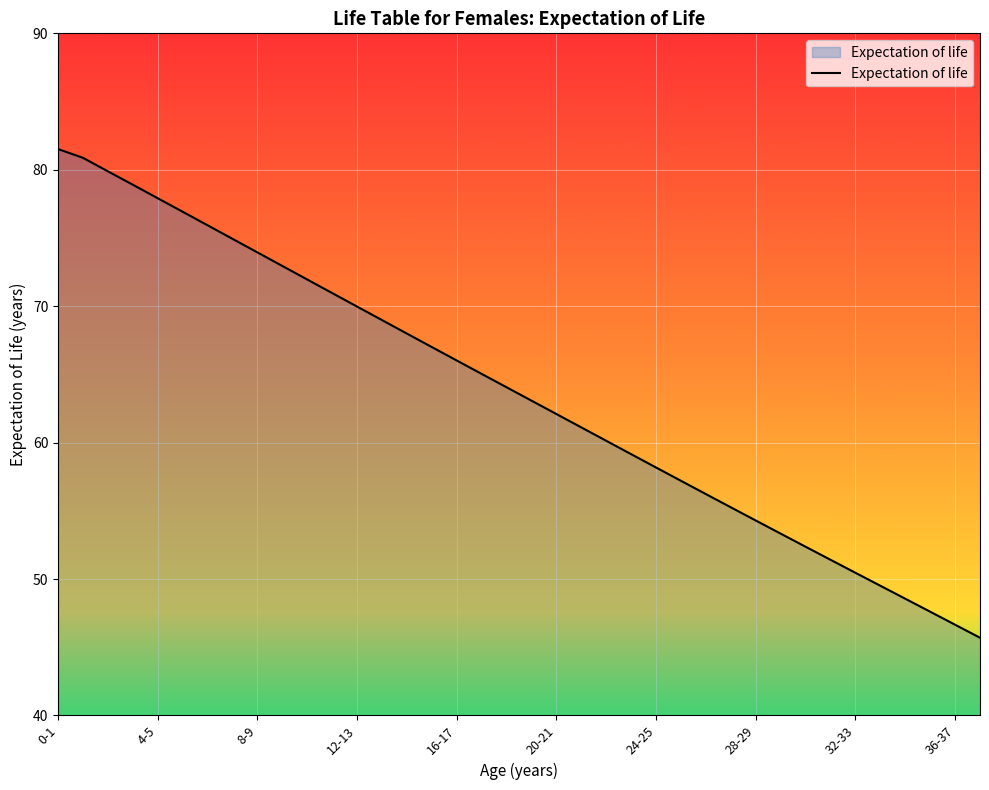

What is the maximum value shown in the chart?

81.5